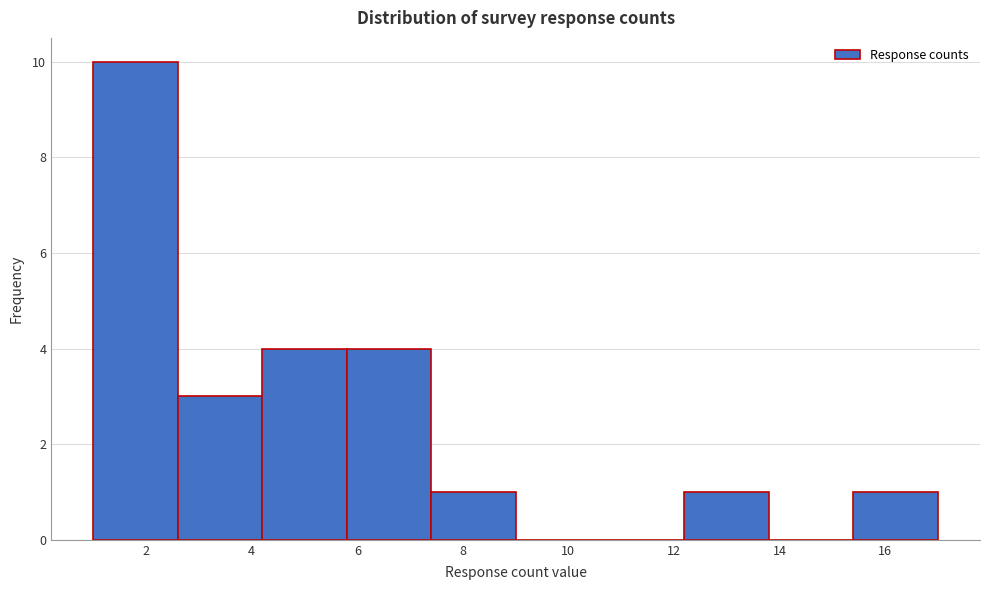

Reading left to right, list every bar in this chart as the range it spans on the x-axis followed by its height. The values are not printed on the chart, so give them approximately, as read against the axis.

1.0 to 2.6: 10
2.6 to 4.2: 3
4.2 to 5.8: 4
5.8 to 7.4: 4
7.4 to 9.0: 1
9.0 to 10.6: 0
10.6 to 12.2: 0
12.2 to 13.8: 1
13.8 to 15.4: 0
15.4 to 17.0: 1